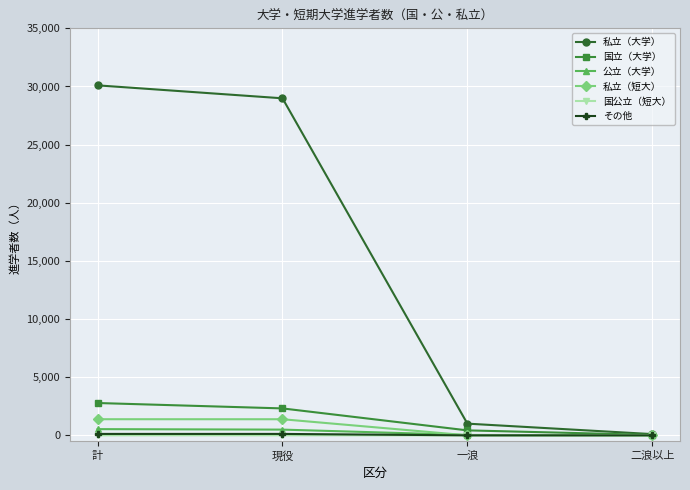

What position from the left is 現役?

2